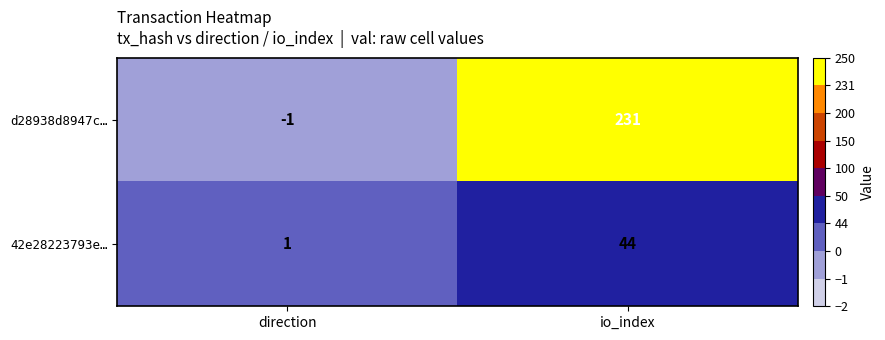

Which series changed the most between direction and io_index?

d28938d8947c…